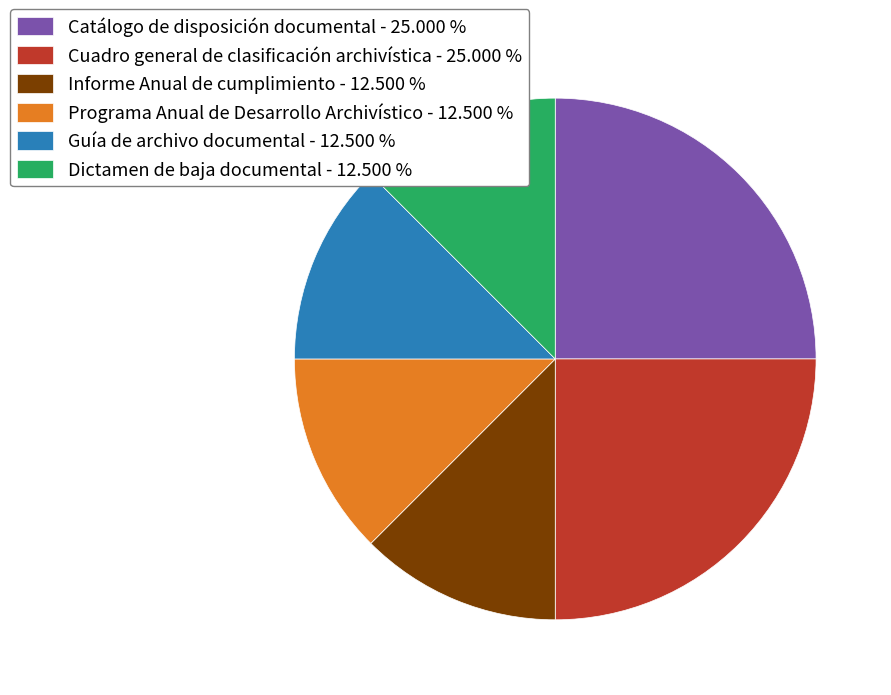

True or false: Dictamen de baja documental accounts for 12% of the total.

True